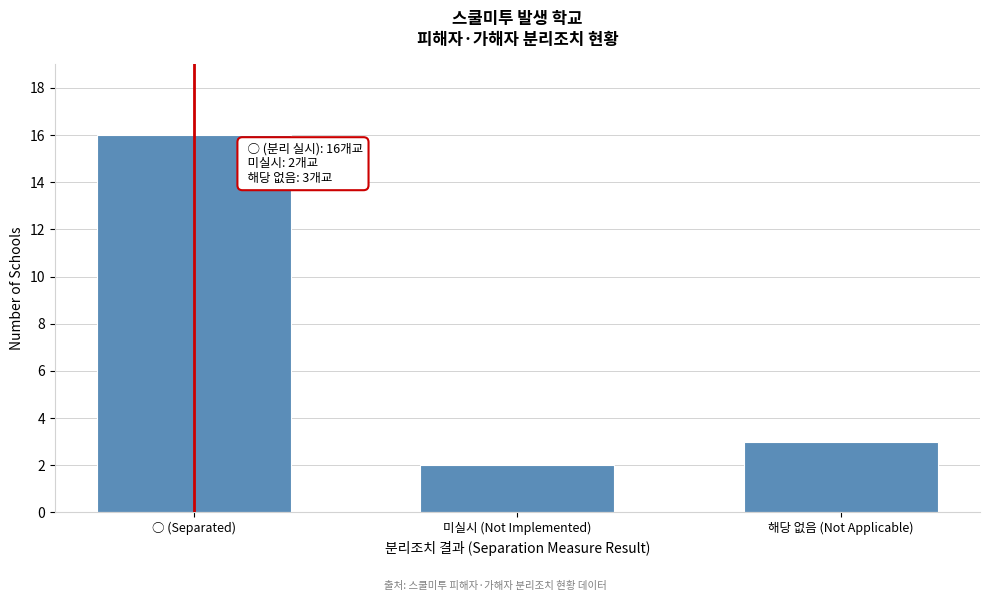

Reading left to right, extract all data points from this chart.

16	2	3